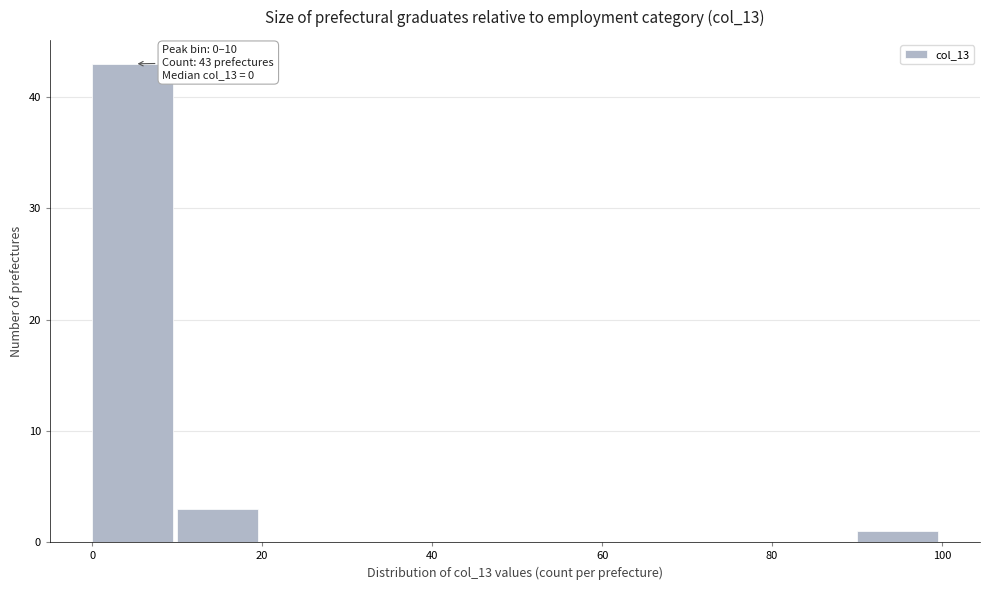

Over which range of the x-axis is the bar tallest?

0 to 10